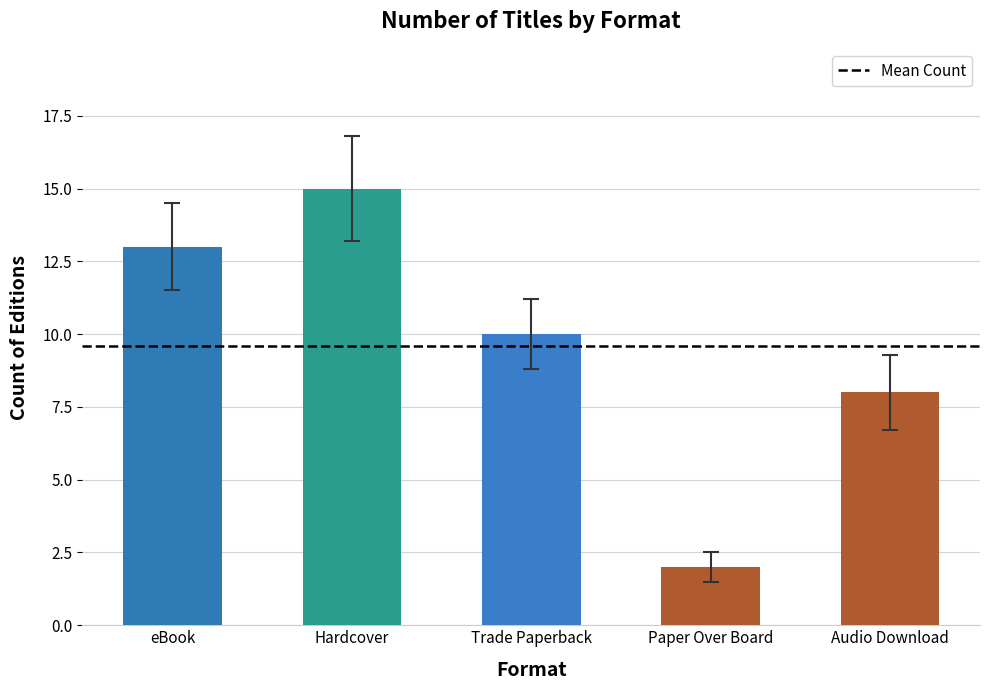

Reading right to left, list all the values displayed in this chart.

8	2	10	15	13